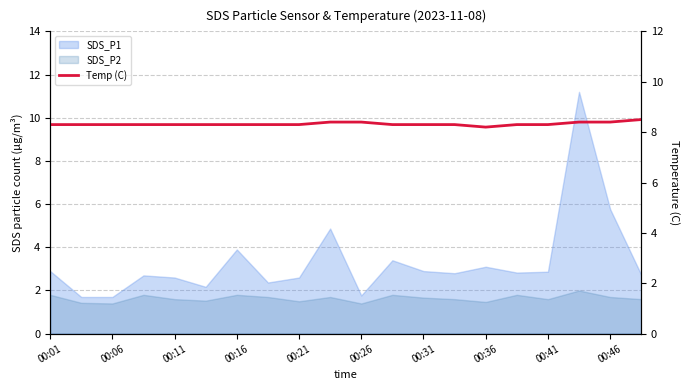

The value at 00:21 is 12.7. True or false?

False